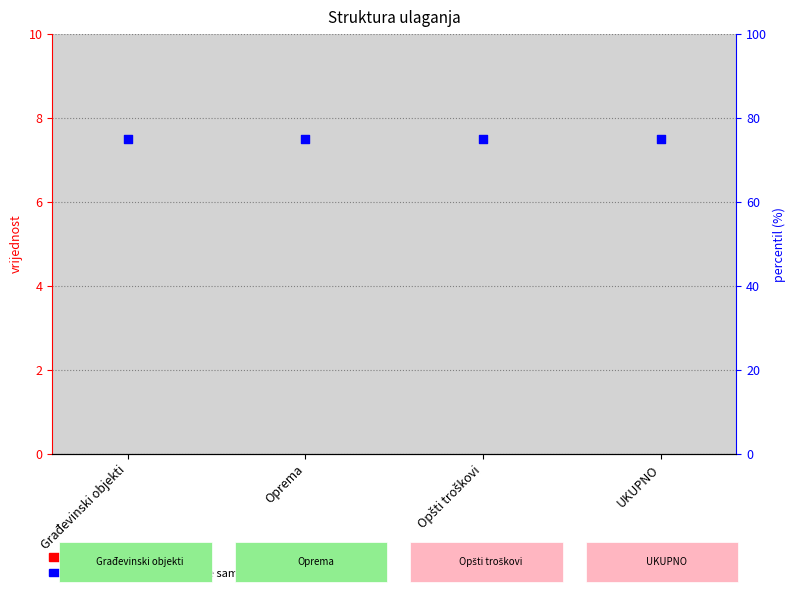

What are all the series names shown in the legend?

transformed count, percentile rank within the sample